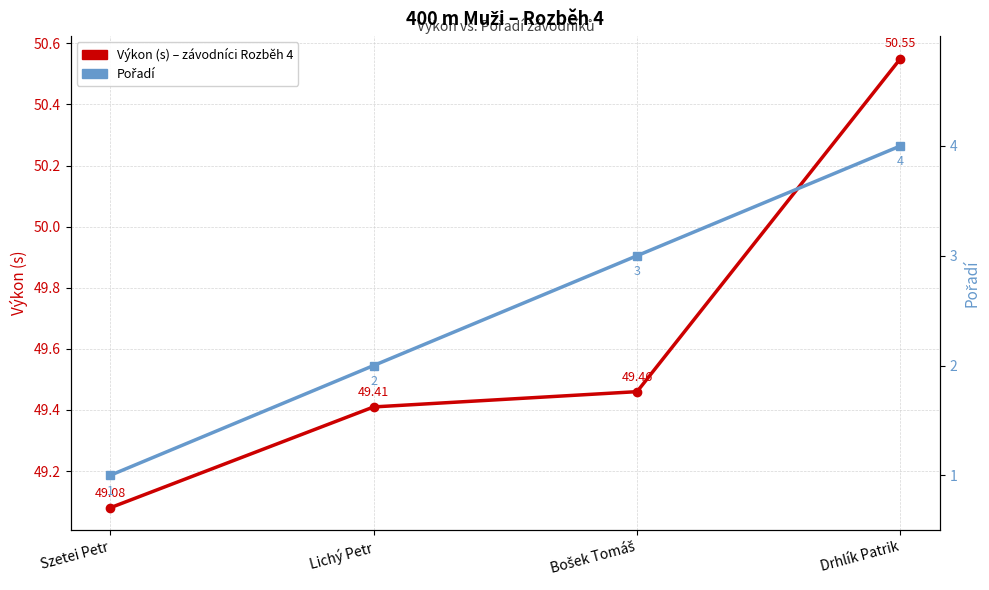

What are all the series names shown in the legend?

Výkon (s) – závodníci Rozběh 4, Pořadí